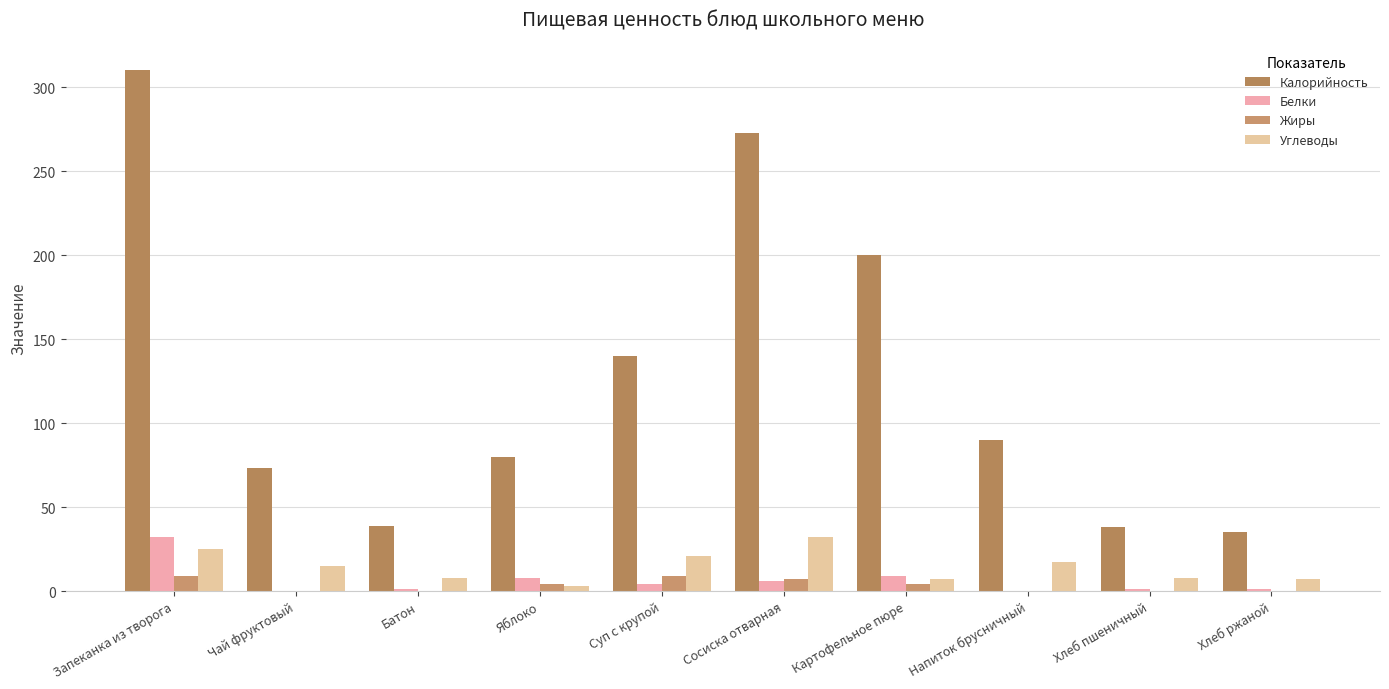

List the series in order of their peak value, highest first.

Калорийность, Белки, Углеводы, Жиры